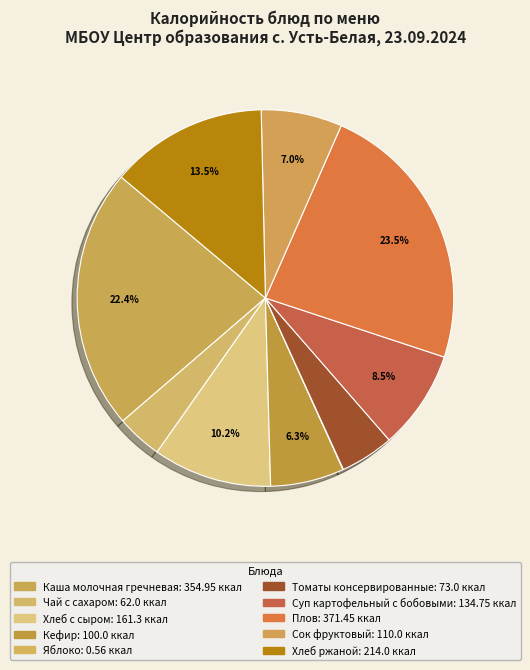

Count the number of slices in the pie.

10